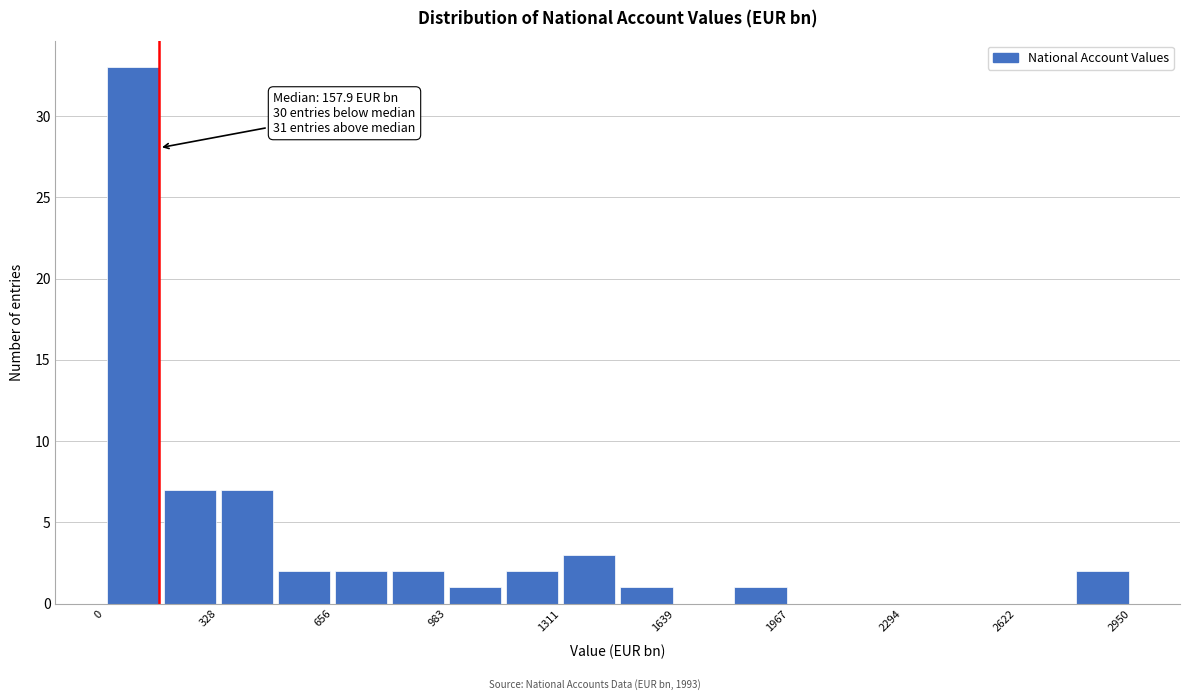

Around what value on the x-axis is the tallest bar? Give the approximate position of its centre, as read against the axis.

100